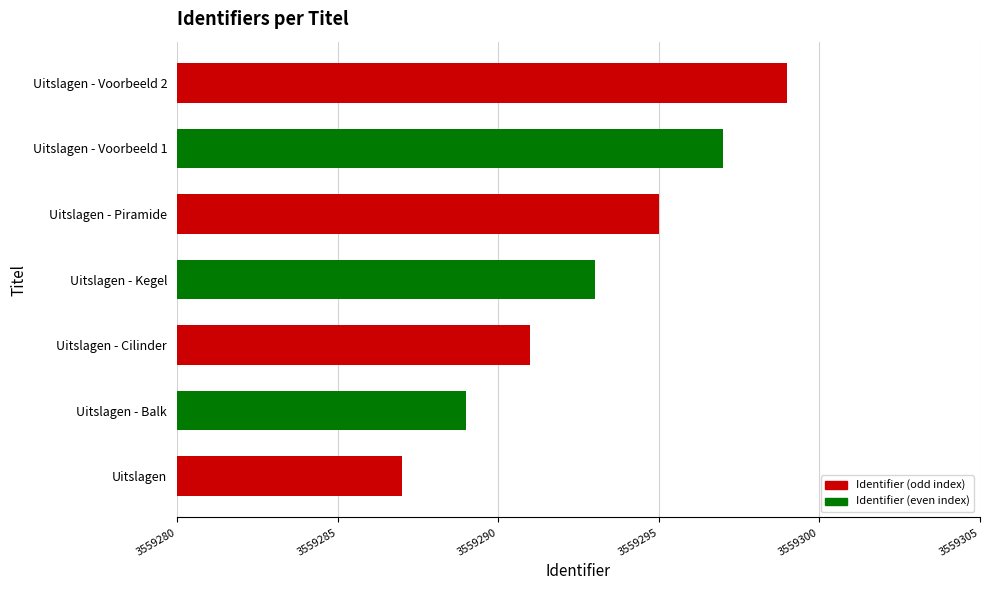

Count the number of data series in this chart.

1